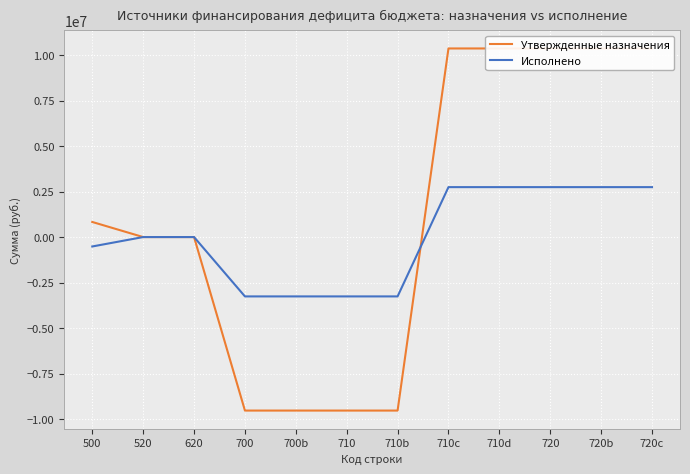

Rank the series at 710d from highest to lowest value.

Утвержденные назначения, Исполнено